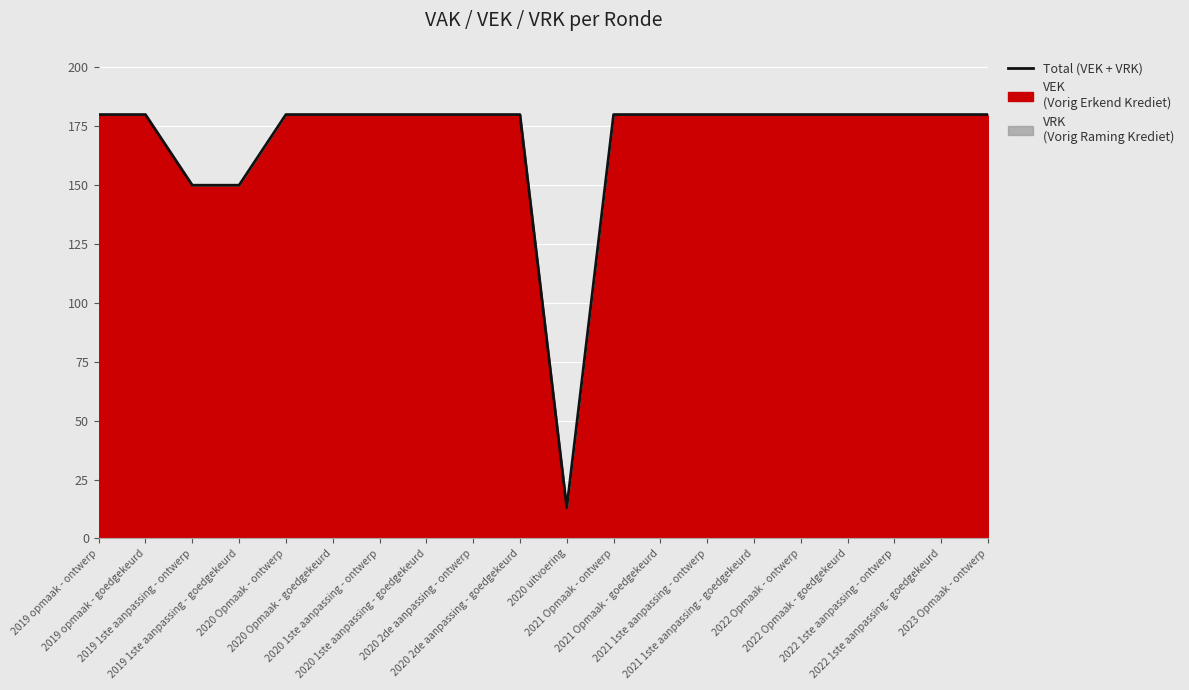

How many values are below 180?

3